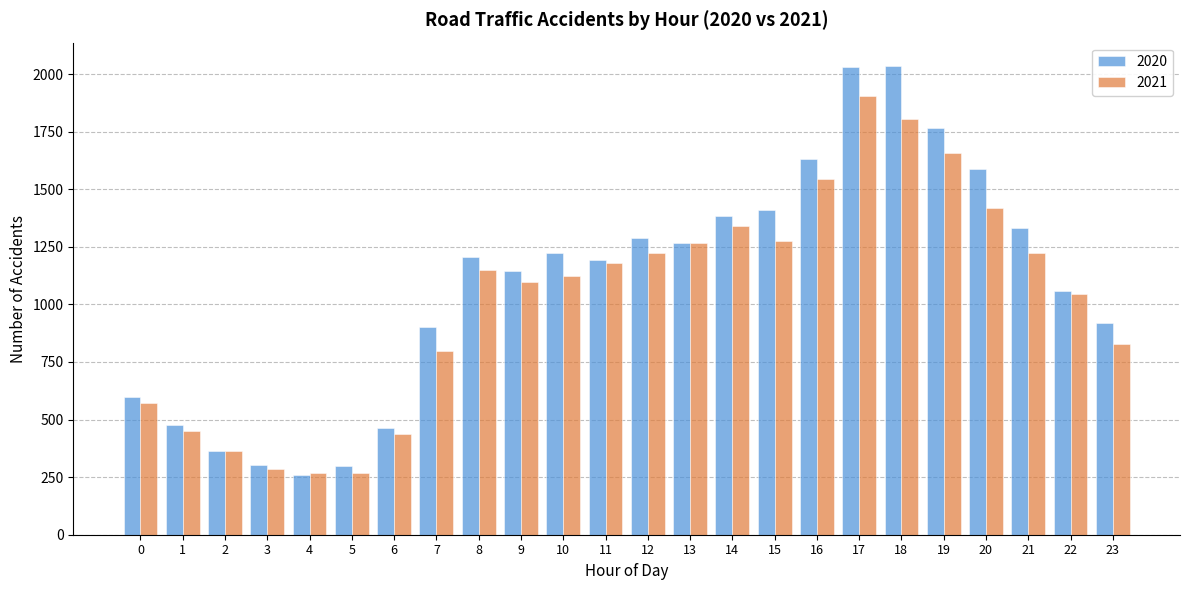

At which category is the sum across all series the highest?

17